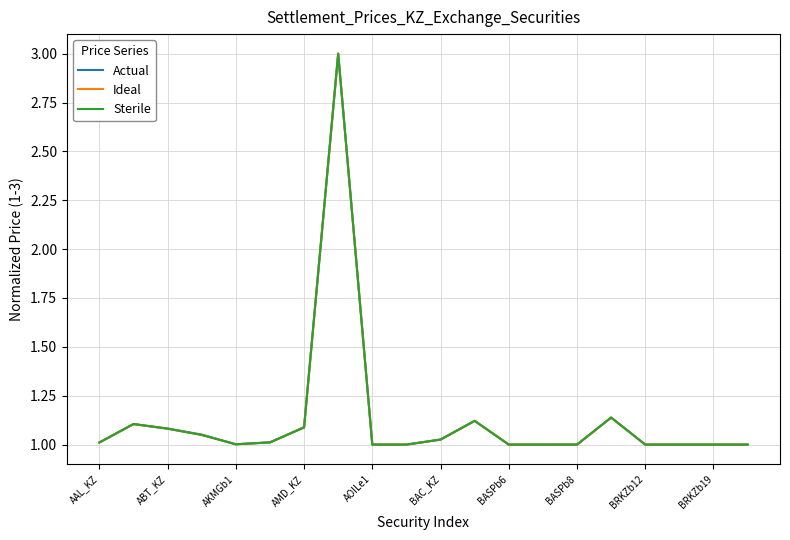

What is the maximum value shown in the chart?

3.0